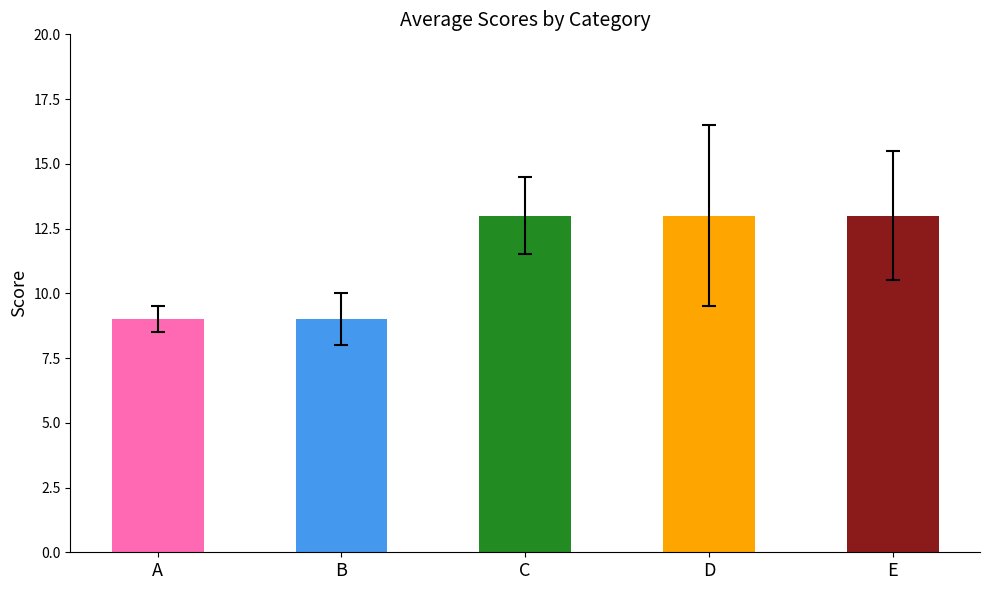

The chart shows a value of 7 at C. True or false?

False